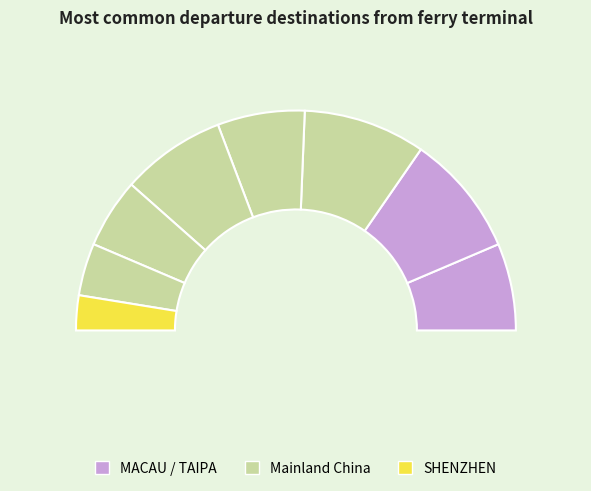

To the nearest percent, what is the difference between the largest and smallest slice percentages?

13%